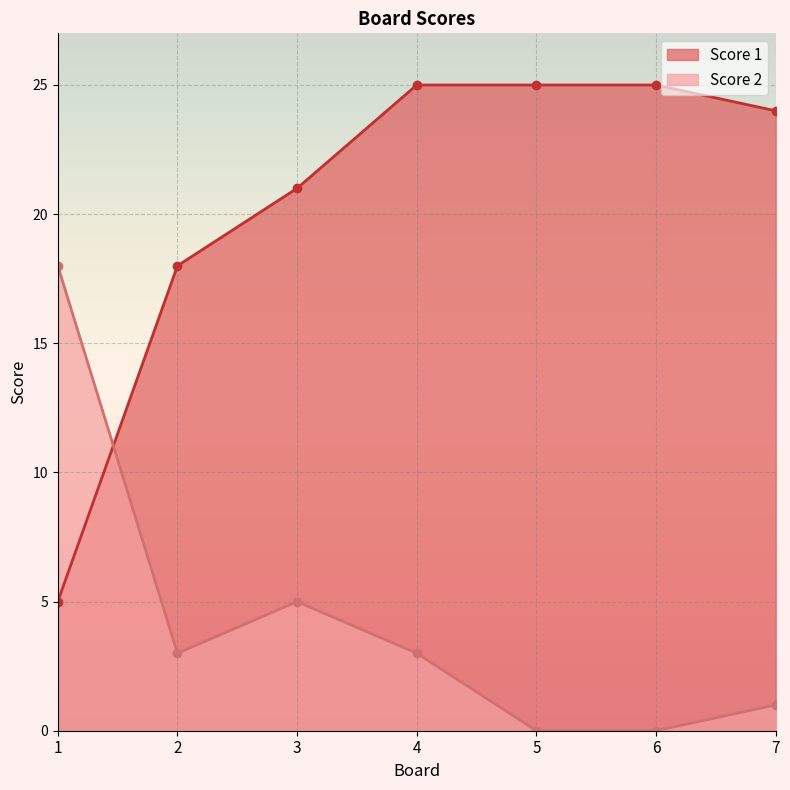

Is it true that Score 2 equals 0 at 5?

True